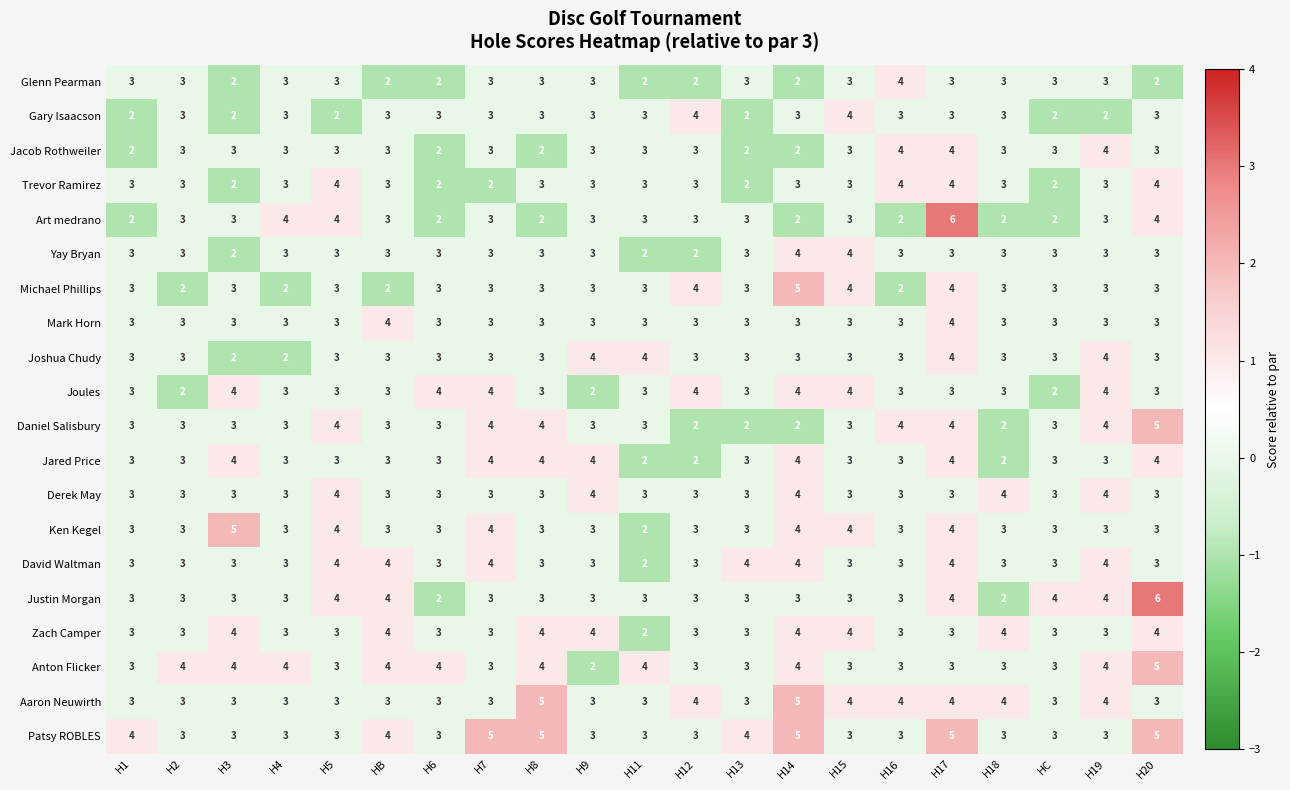

What is the total value across all series at H9?

62